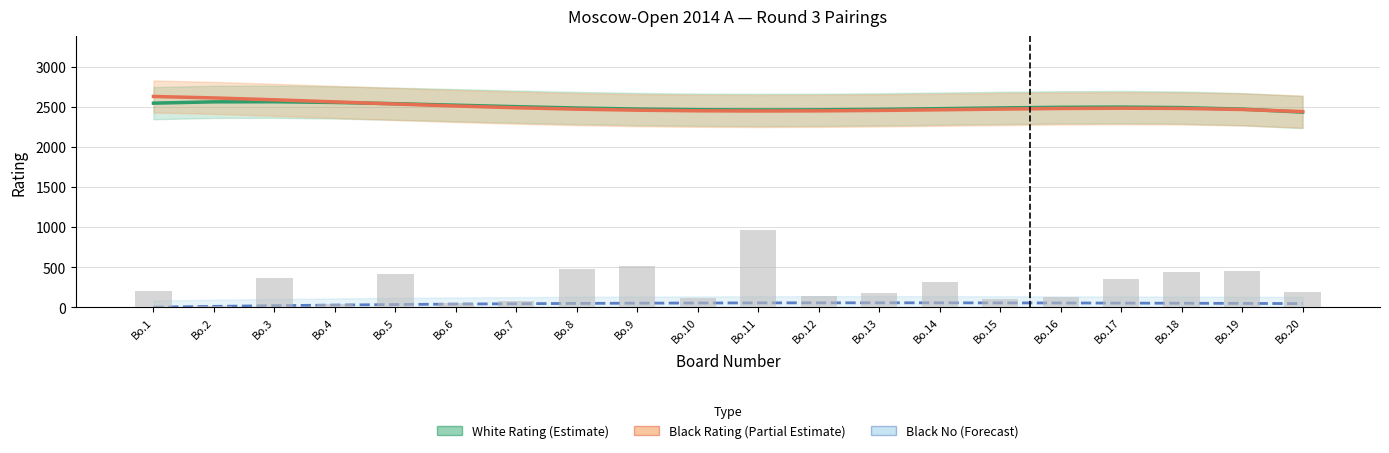

How many data points in Black Rating (Partial Estimate) are above 2485?

10